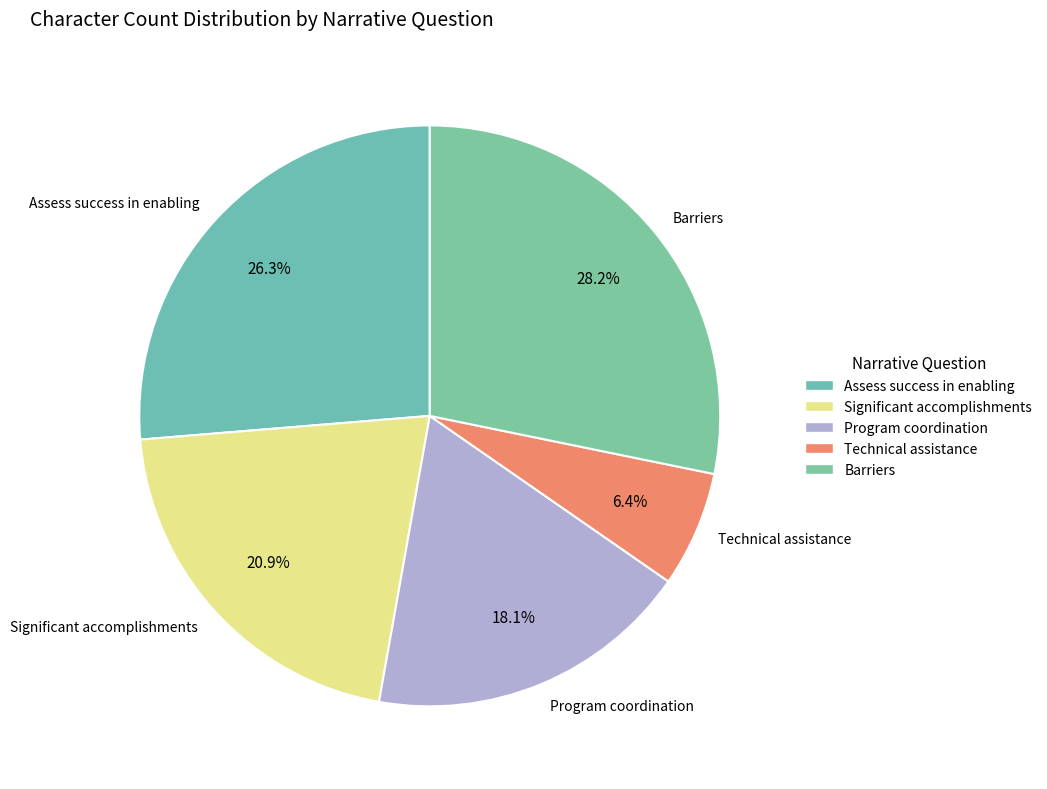

Between Program coordination and Technical assistance, which is larger?

Program coordination